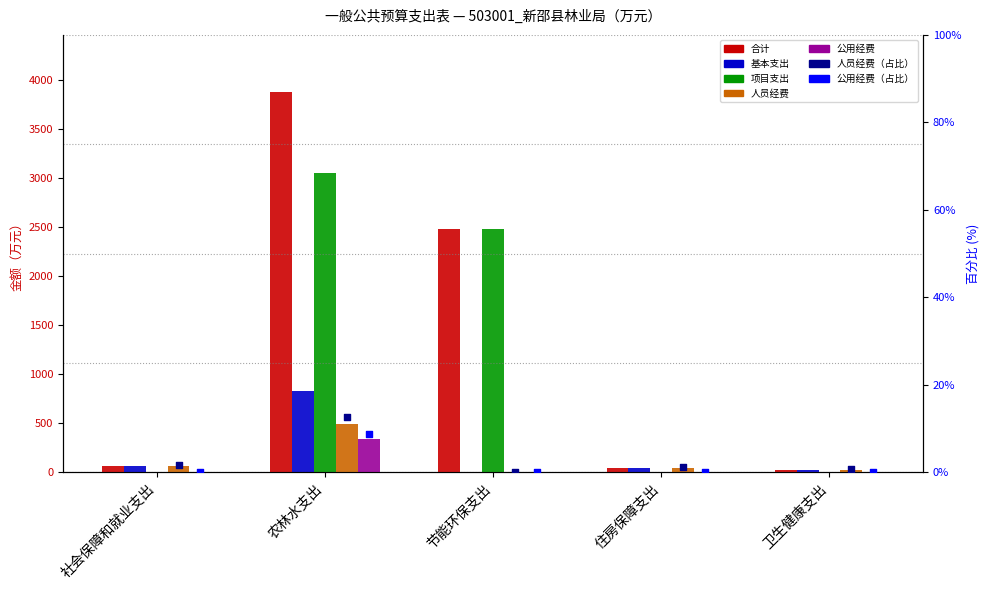

Which series has the widest spread of Y values?

合计